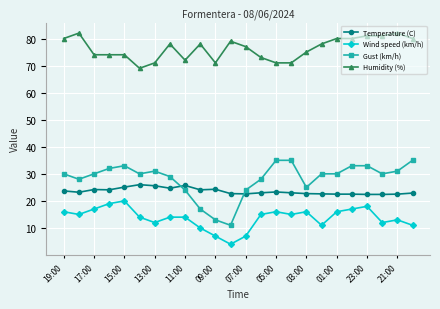

Which series has the largest total across all categories?

Humidity (%)